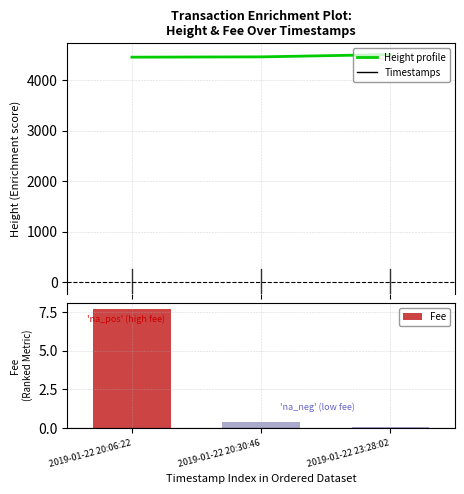

Between 2019-01-22 20:06:22 and 2019-01-22 20:30:46, which series saw the biggest shift?

Fee